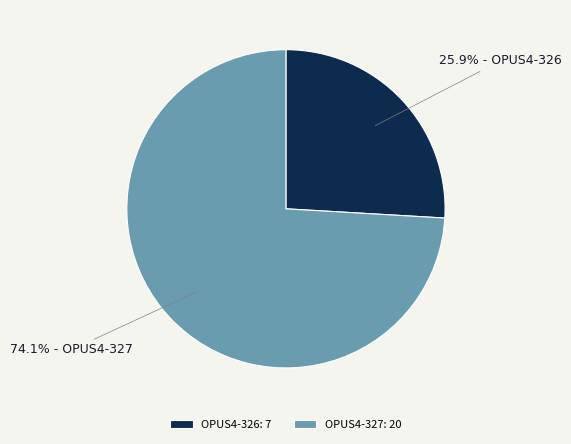

Is it true that OPUS4-327 is 74% of the pie?

True